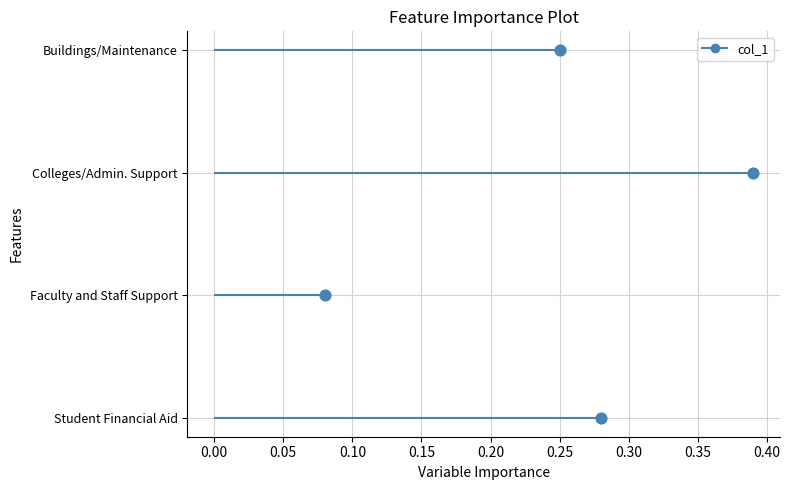

Between 0.10 and −0.05, which is larger?

0.10